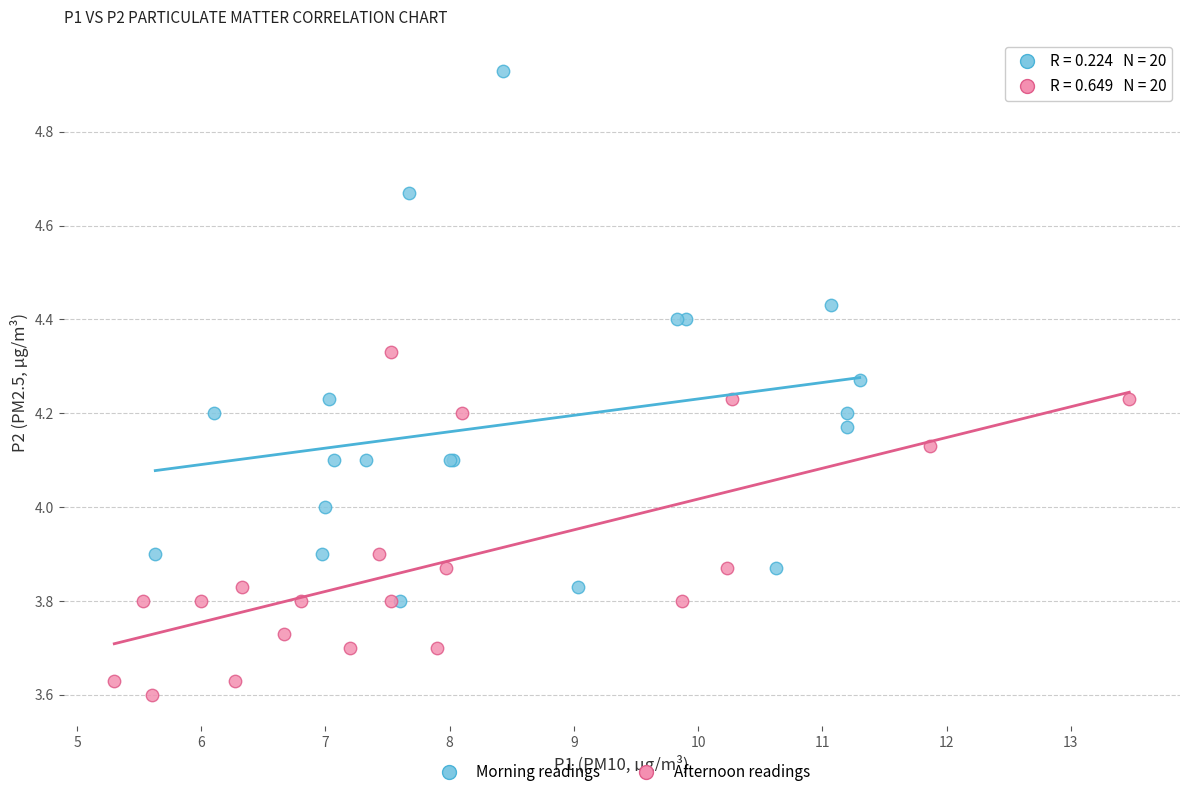

Which series has the widest spread of Y values?

Morning readings